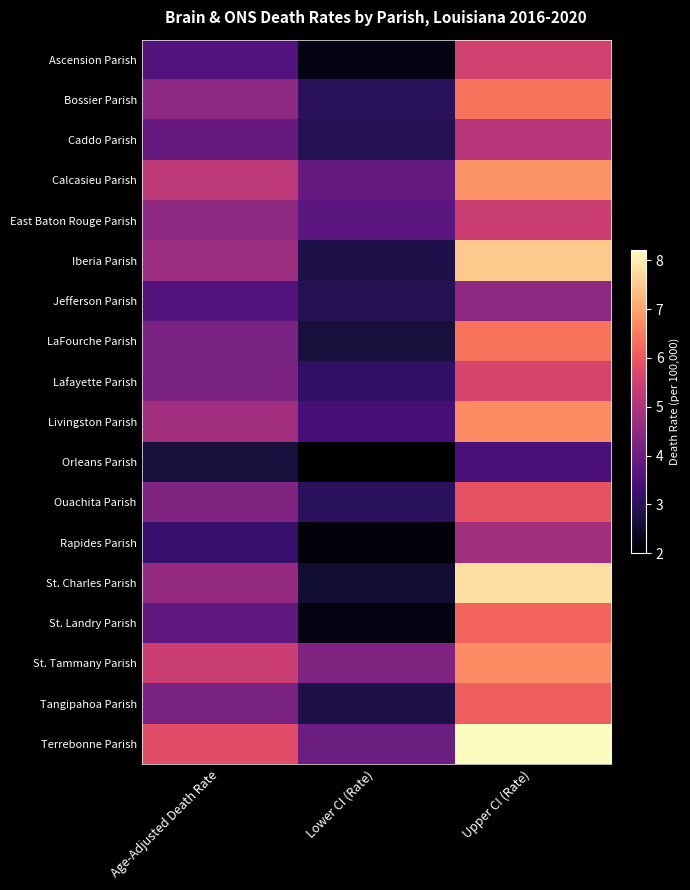

Between Age-Adjusted Death Rate and Lower CI (Rate), which is larger?

Age-Adjusted Death Rate